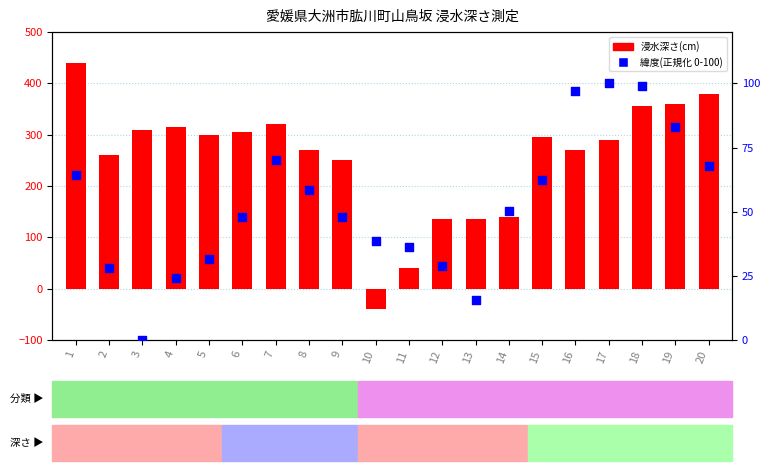

Which series reaches the minimum Y coordinate?

浸水深さ(cm)